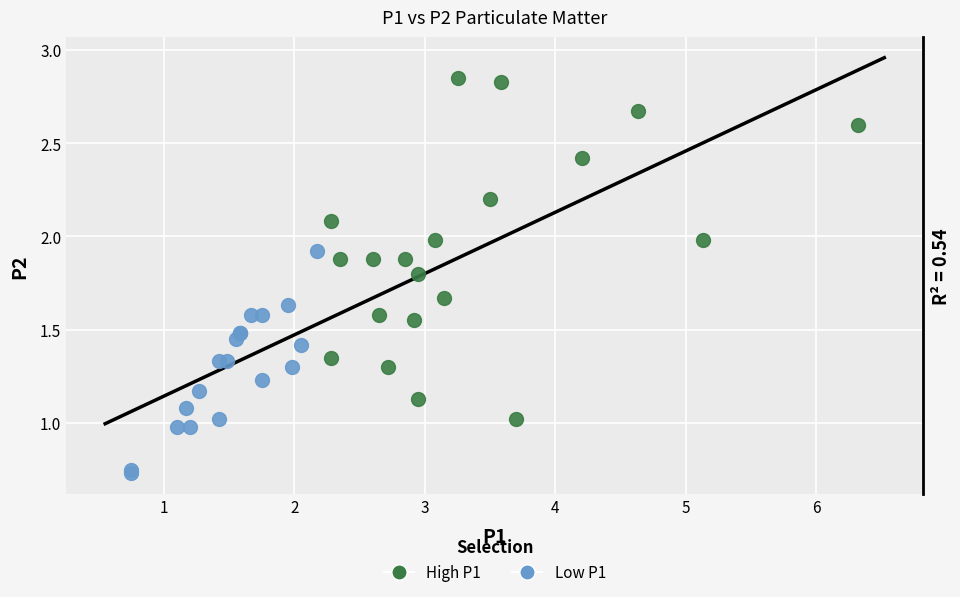

Which series has the widest spread of Y values?

High P1